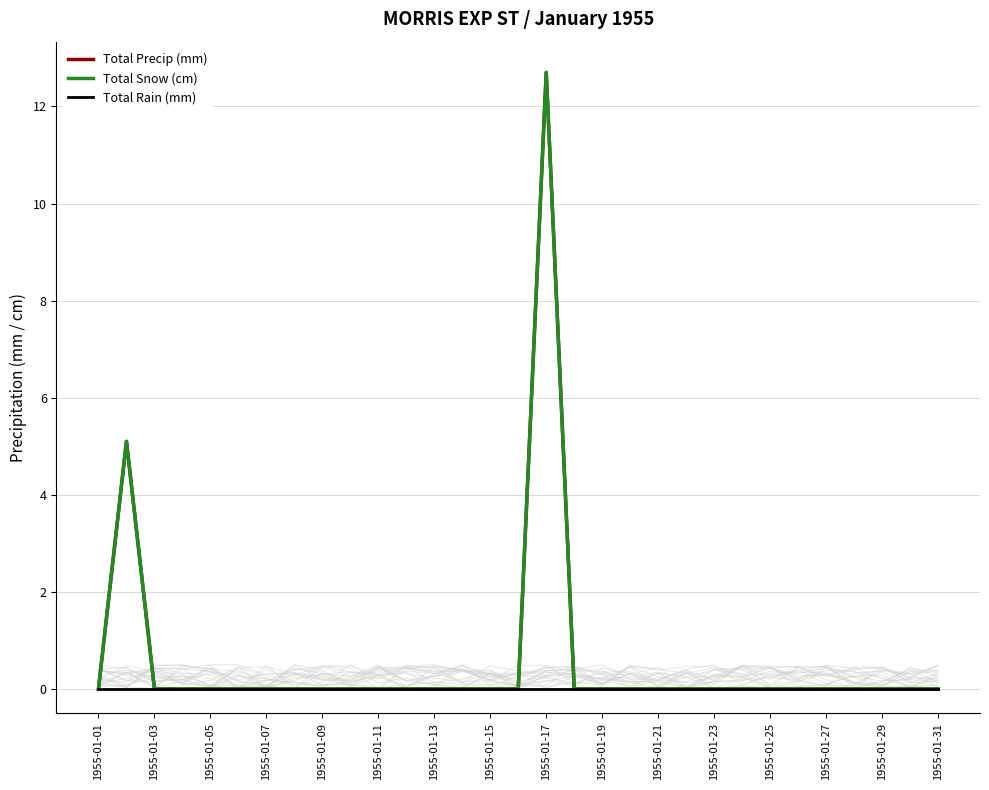

What is the difference between the maximum and second lowest values in the Total Snow (cm) series?

12.7